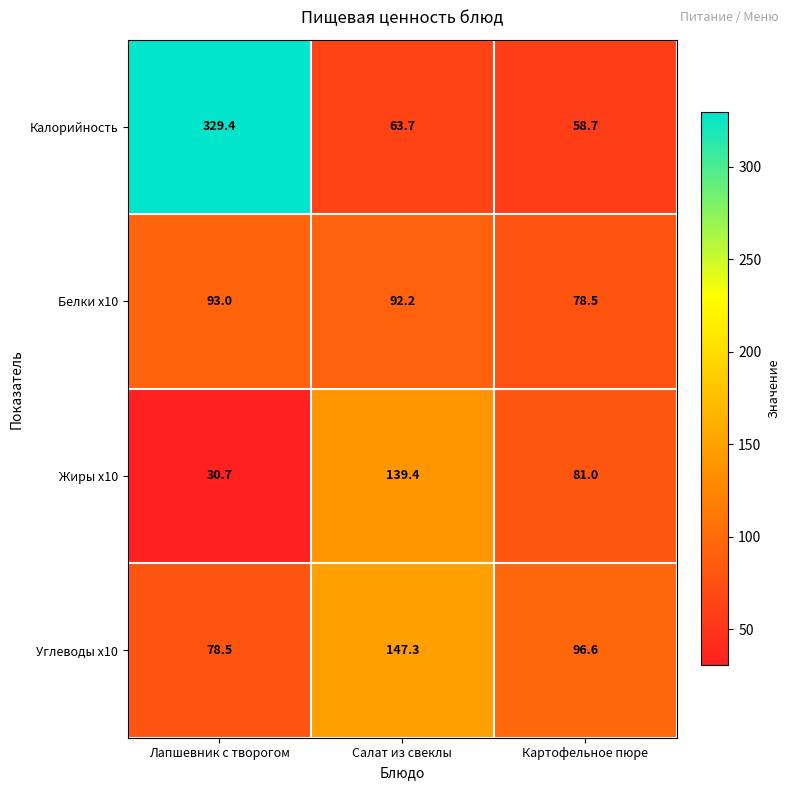

True or false: Углеводы x10 has a value of 78.5 at Лапшевник с творогом.

True